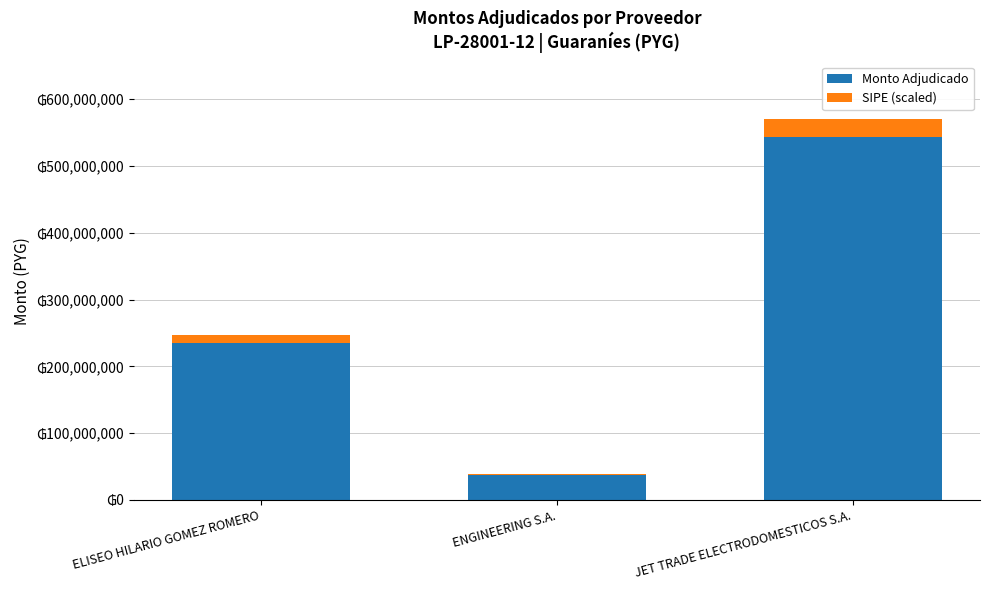

What is the average value of the SIPE (scaled) series?

13607667